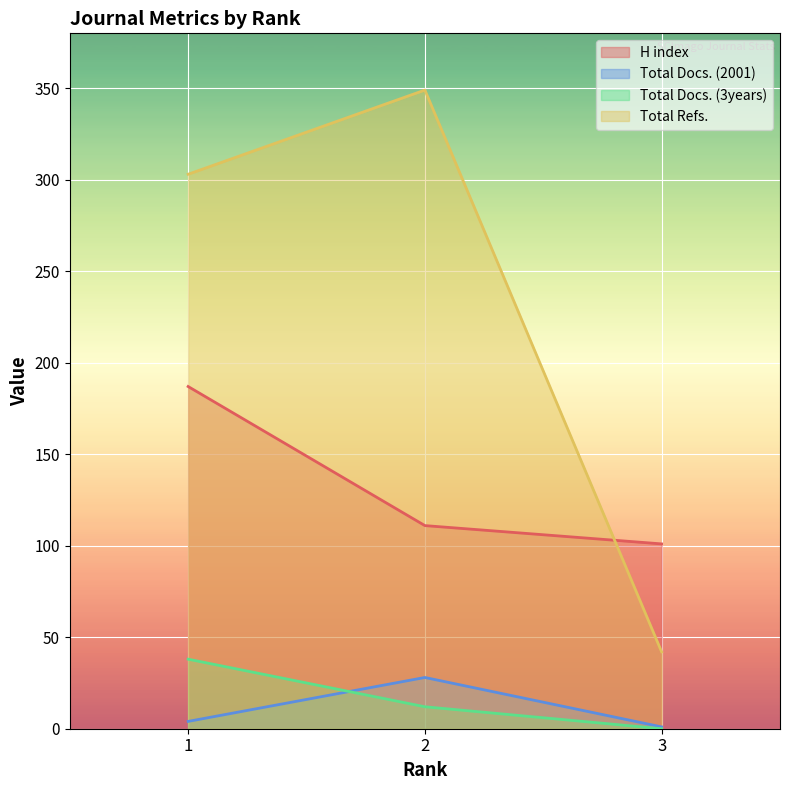

What is the sum of all Total Refs. values?

694